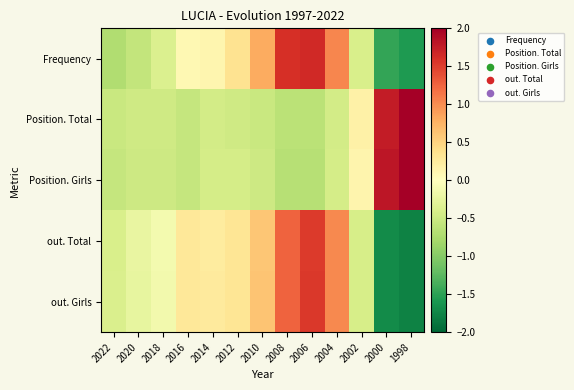

Reading left to right, transcribe all the data shown in this chart.

Frequency: 2022=-0.7	2020=-0.6	2018=-0.4	2016=0.1	2014=0.1	2012=0.4	2010=0.8	2008=1.6	2006=1.6	2004=1.0	2002=-0.4	2000=-1.5	1998=-1.6
Position. Total: 2022=-0.5	2020=-0.5	2018=-0.5	2016=-0.6	2014=-0.4	2012=-0.5	2010=-0.5	2008=-0.6	2006=-0.6	2004=-0.4	2002=0.2	2000=1.8	1998=2.1
Position. Girls: 2022=-0.6	2020=-0.5	2018=-0.5	2016=-0.6	2014=-0.4	2012=-0.4	2010=-0.5	2008=-0.7	2006=-0.7	2004=-0.4	2002=0.1	2000=1.8	1998=2.2
out. Total: 2022=-0.4	2020=-0.2	2018=-0.1	2016=0.3	2014=0.2	2012=0.3	2010=0.6	2008=1.3	2006=1.5	2004=1.0	2002=-0.4	2000=-1.7	1998=-1.8
out. Girls: 2022=-0.4	2020=-0.2	2018=-0.1	2016=0.3	2014=0.3	2012=0.3	2010=0.6	2008=1.3	2006=1.5	2004=1.0	2002=-0.4	2000=-1.7	1998=-1.8